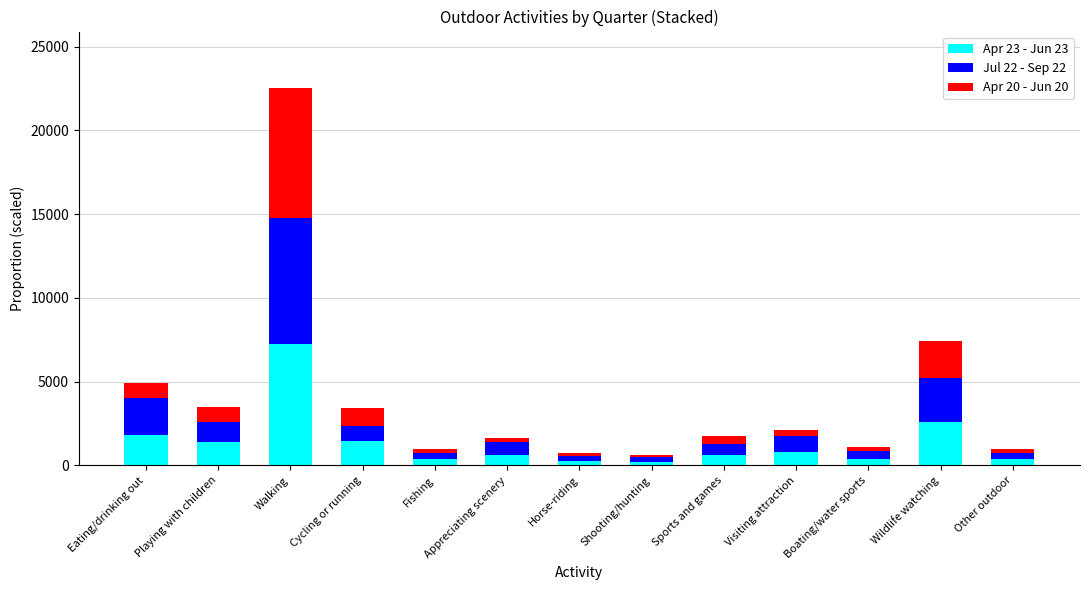

The value of Apr 23 - Jun 23 at Playing with children is 1410.0. True or false?

True